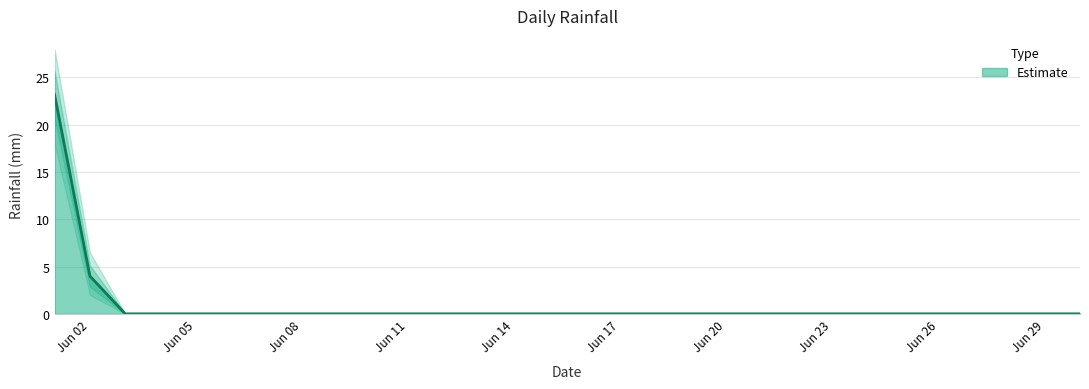

True or false: Estimate has a value of 11.3 at Jun 23.

False